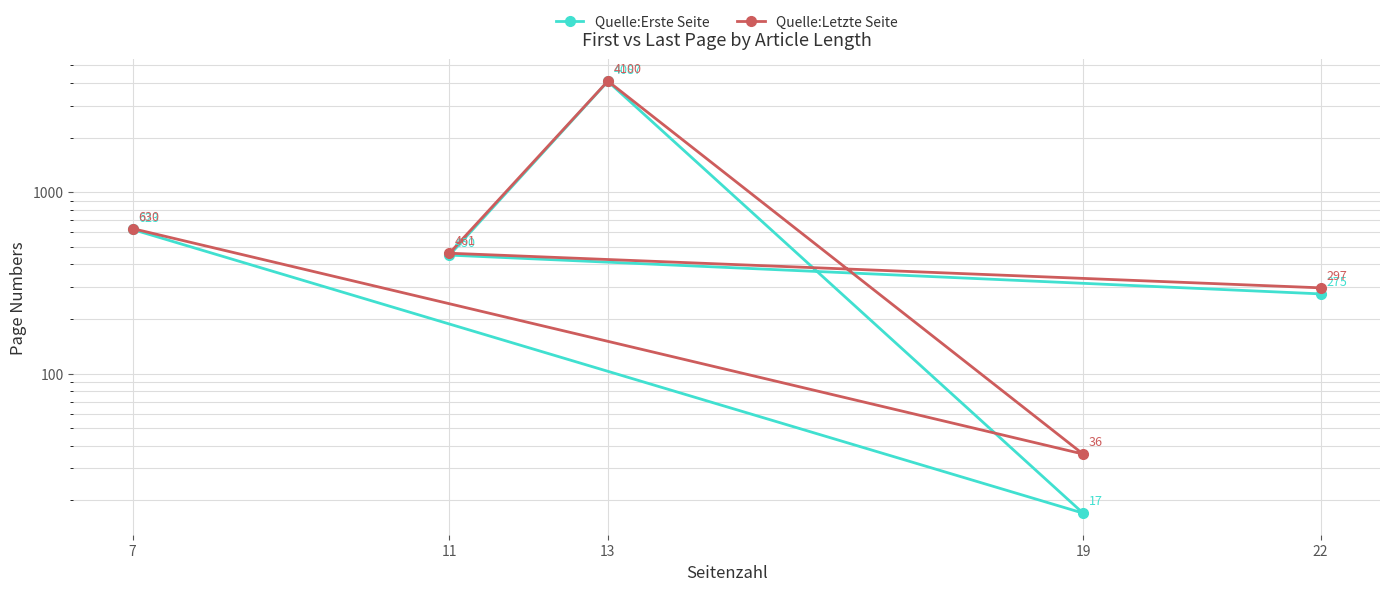

What is the difference between the maximum and second lowest values in the Quelle:Erste Seite series?

3812